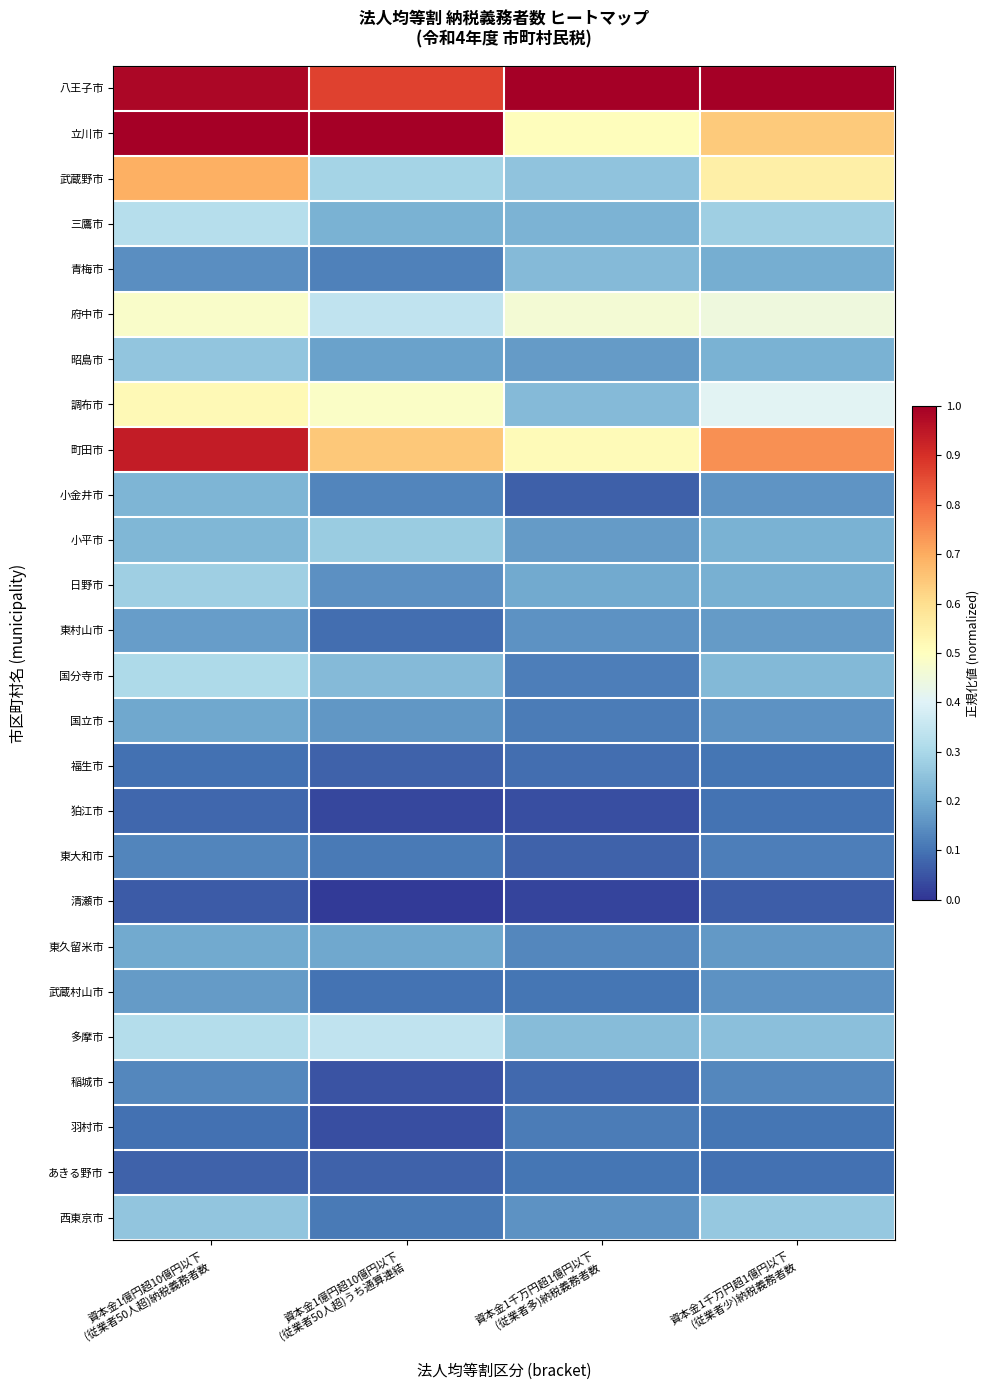

At how many categories does at least one series exceed 0?

4